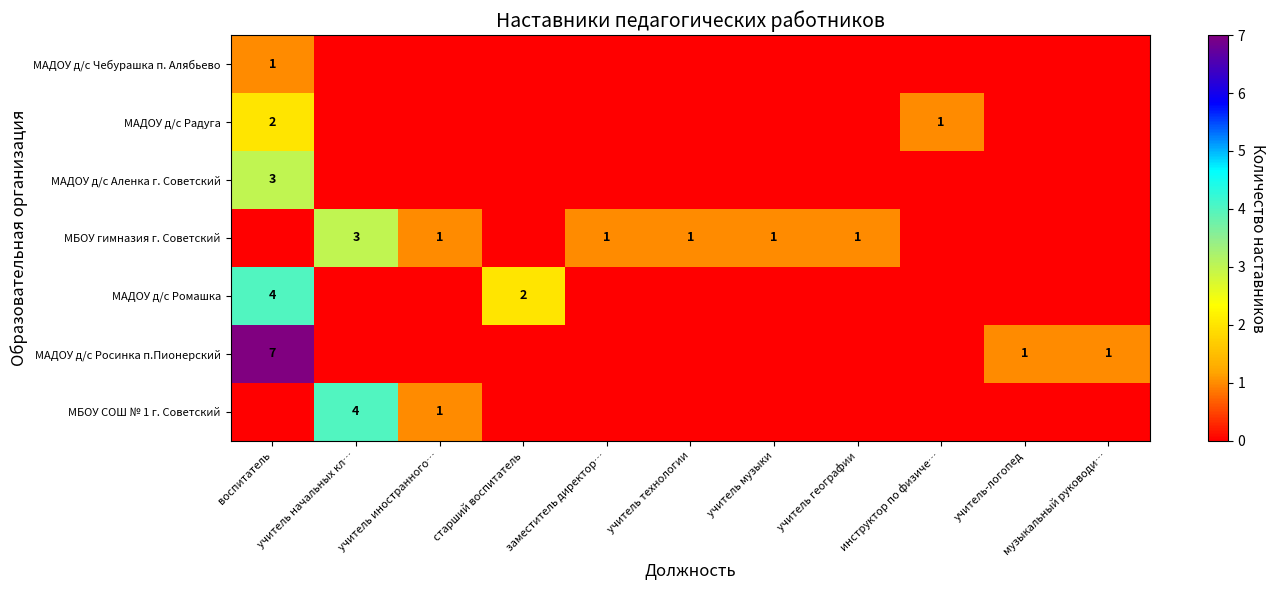

Is it true that МБОУ гимназия г. Советский equals 1 at учитель иностранного…?

True